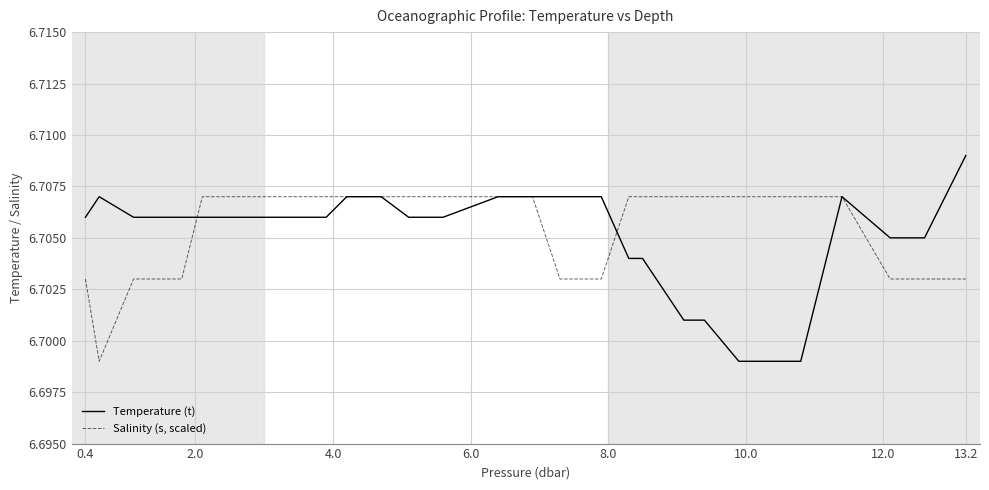

Rank the series by their average value, from highest to lowest.

Salinity (s, scaled), Temperature (t)